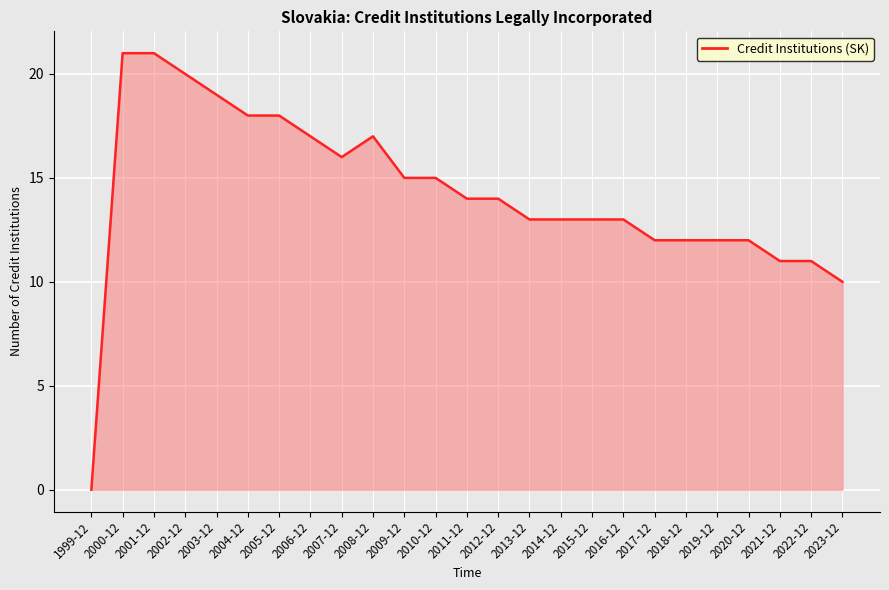

True or false: the data shows 13 at 2014-12.

True